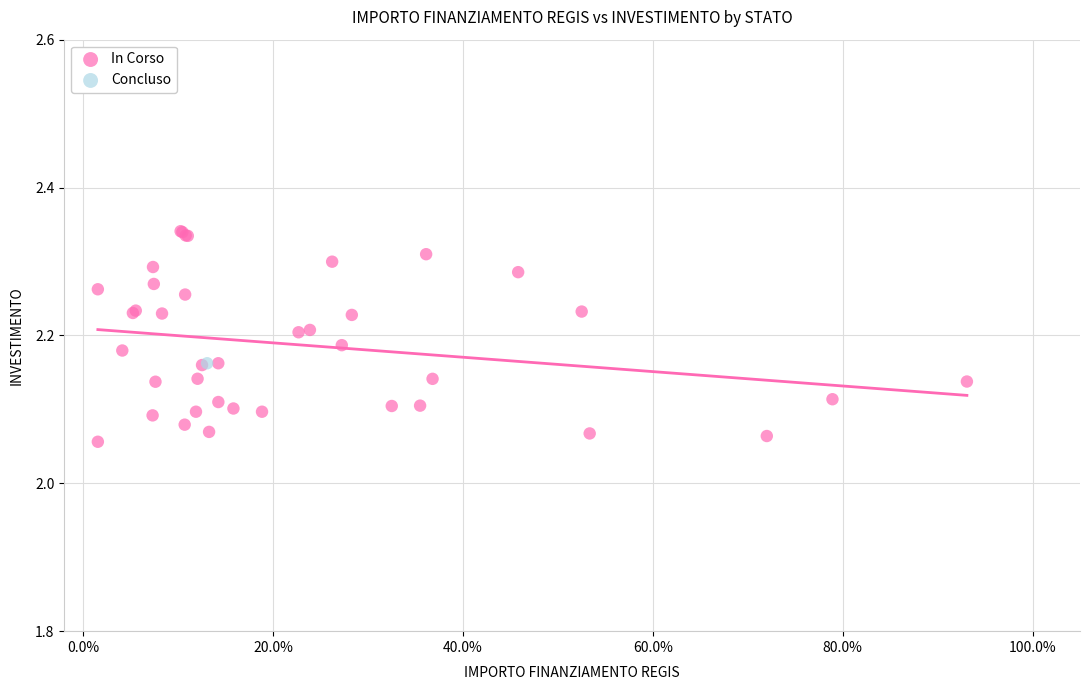

What are all the series names shown in the legend?

In Corso, Concluso